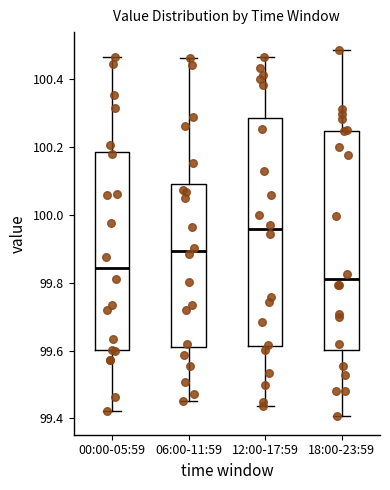

Reading left to right, read every box against the y-axis: the position of its median line, the range the box covers, and the ends of its whiskers. The values are not printed on the chart, so give them approximately, as read against the axis.

00:00-05:59: median 99.84, box 99.60 to 100.18, whiskers 99.42 to 100.46
06:00-11:59: median 99.90, box 99.62 to 100.10, whiskers 99.46 to 100.46
12:00-17:59: median 99.96, box 99.62 to 100.28, whiskers 99.44 to 100.46
18:00-23:59: median 99.82, box 99.60 to 100.24, whiskers 99.40 to 100.48